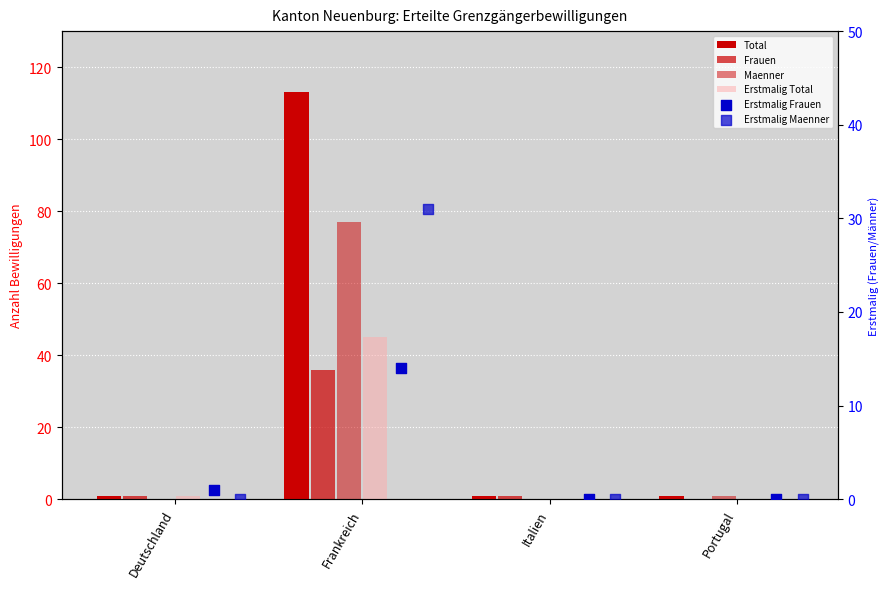

Which series reaches the minimum Y coordinate?

Frauen